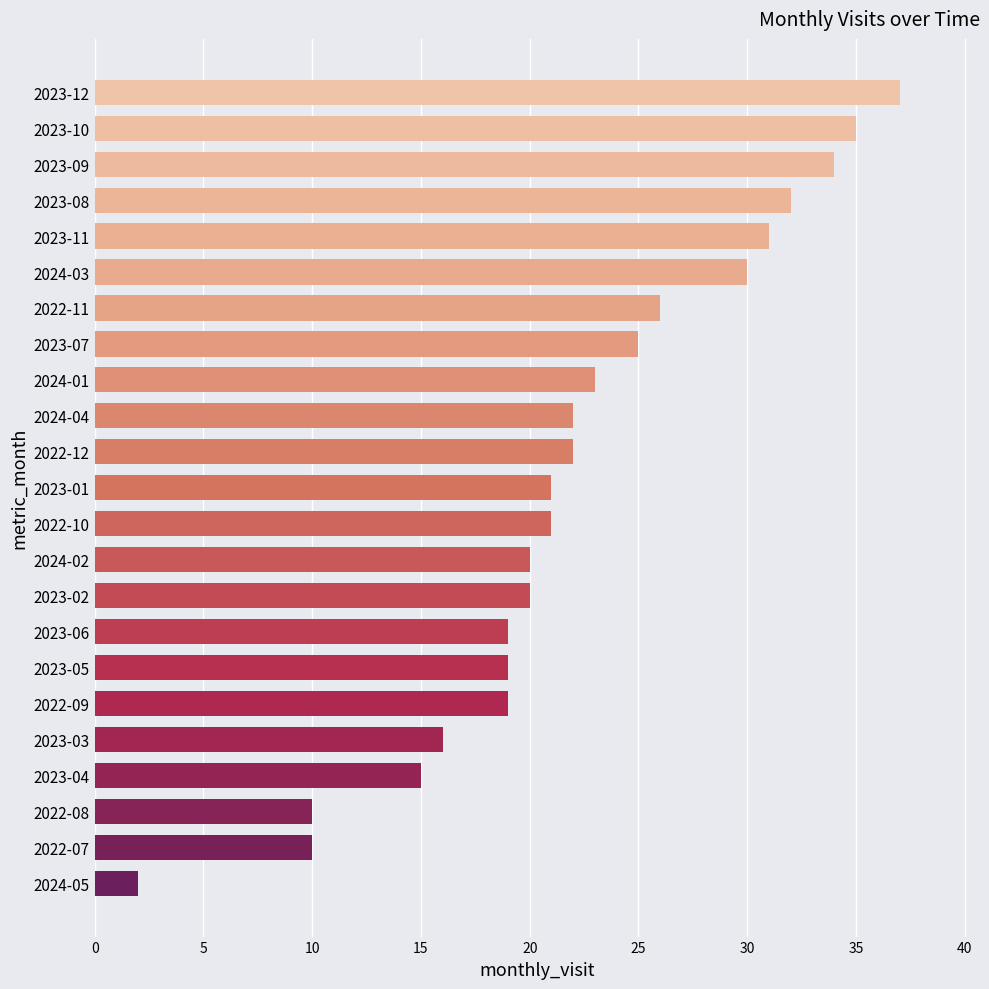

What is the change in value from 2023-06 to 2022-10?

+2